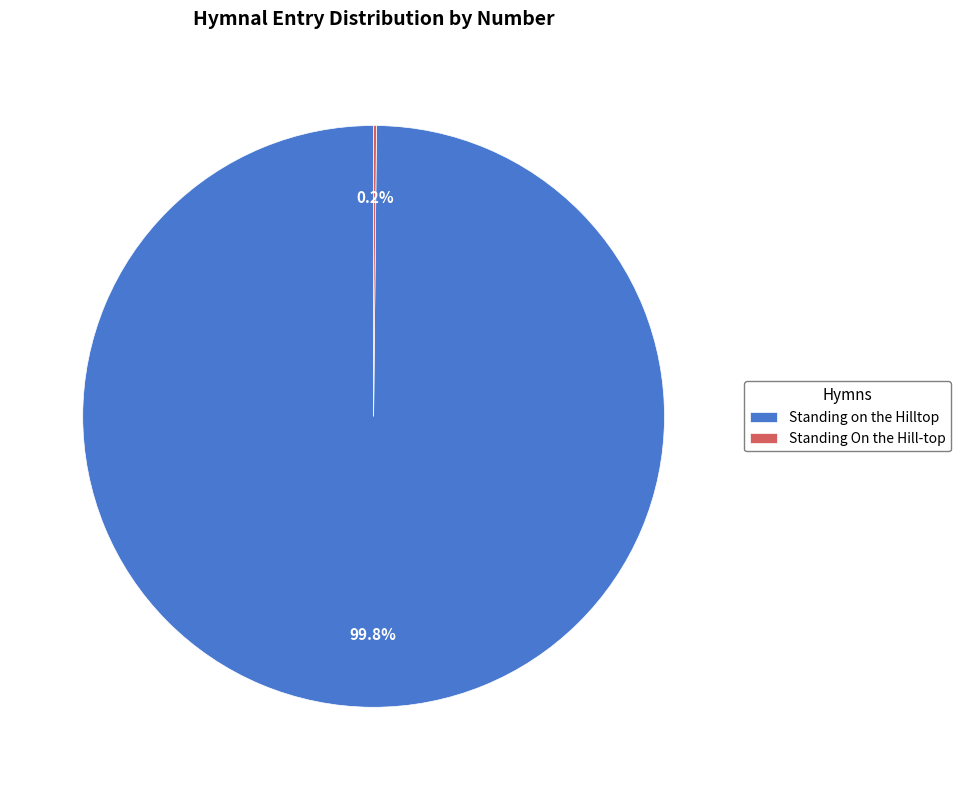

Which category accounts for the majority?

Standing on the Hilltop